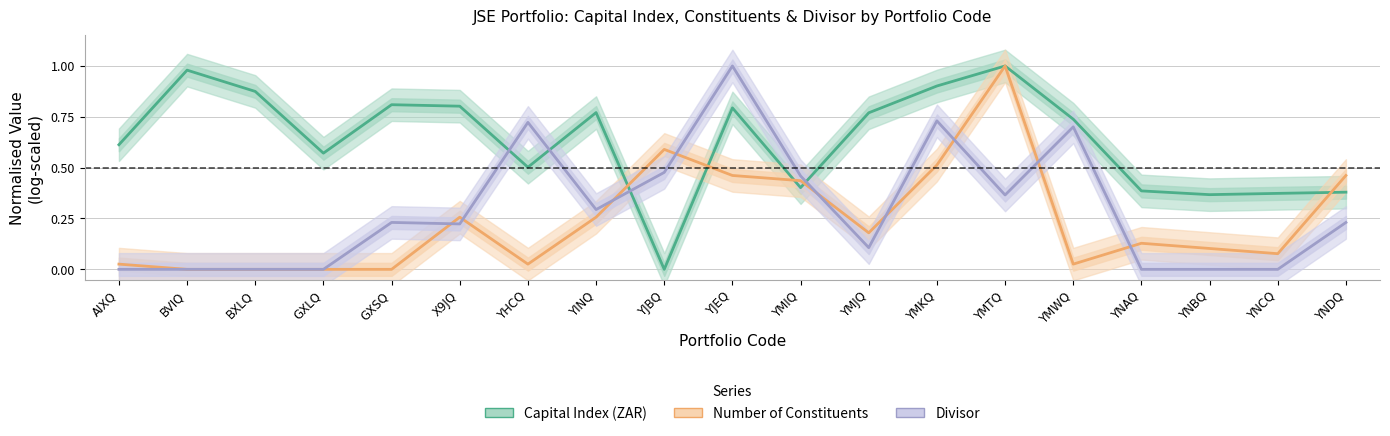

Which has a higher value, YMWQ or GXSQ?

GXSQ